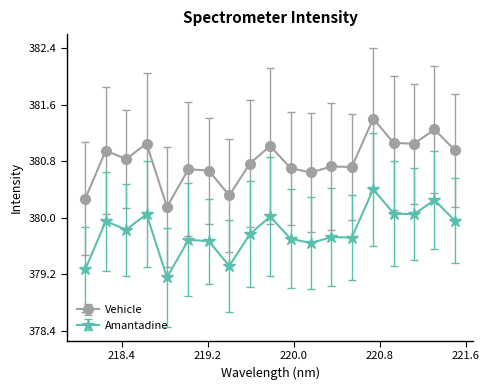

Rank the series by their average value, from highest to lowest.

Vehicle, Amantadine